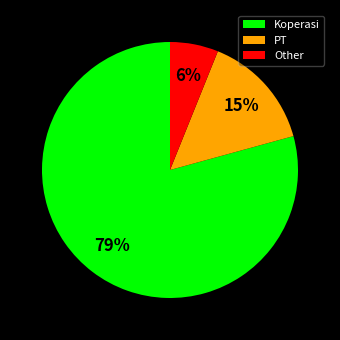

Do PT and Other together represent more than half of the pie?

No